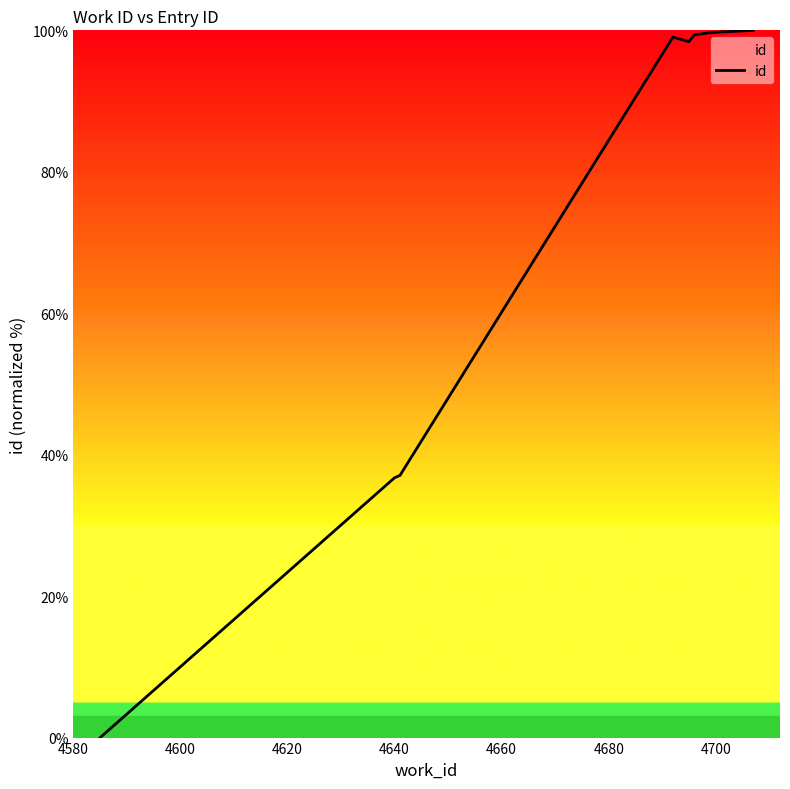

What is the difference between the maximum and minimum values?

100.0